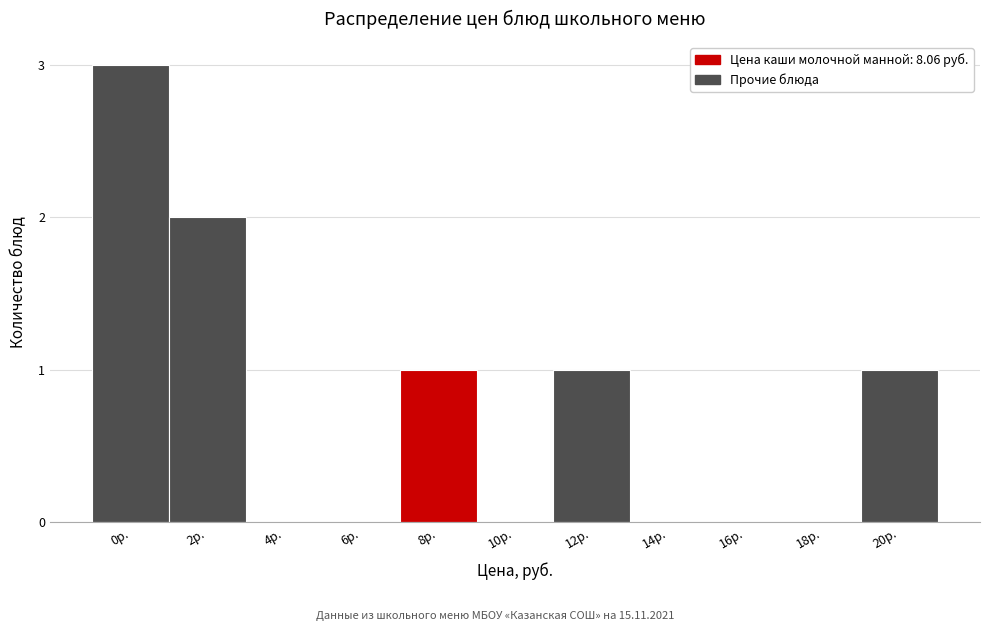

Reading left to right, list all the values displayed in this chart.

0р.=3	2р.=2	4р.=0	6р.=0	8р.=1	10р.=0	12р.=1	14р.=0	16р.=0	18р.=0	20р.=1